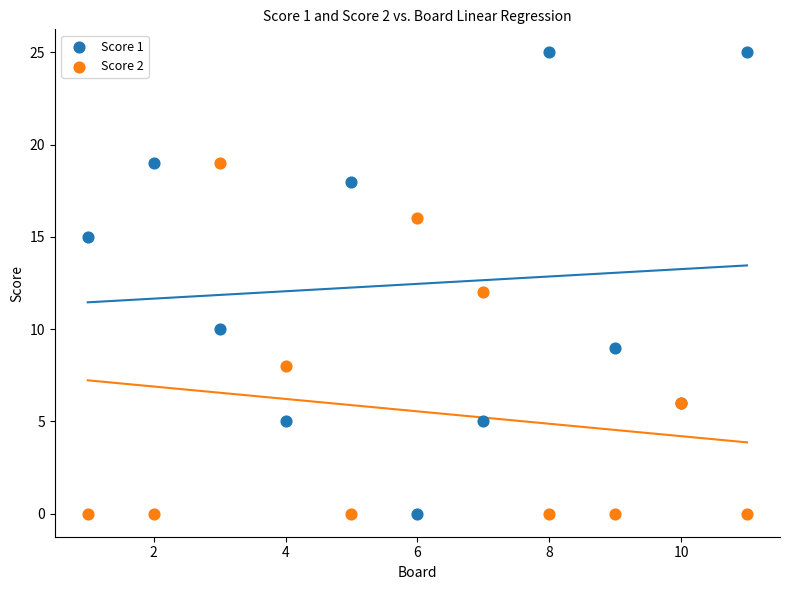

Which series reaches the maximum Y coordinate?

Score 1